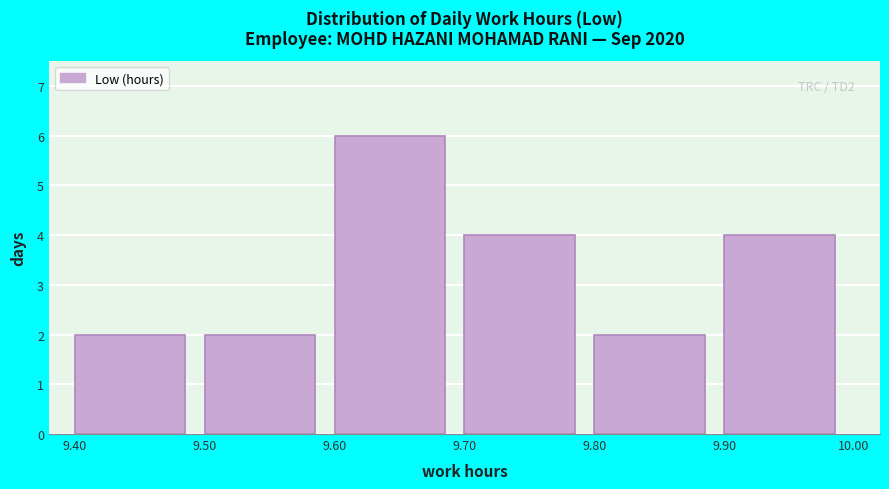

Over which range of the x-axis is the bar tallest?

9.60 to 9.70